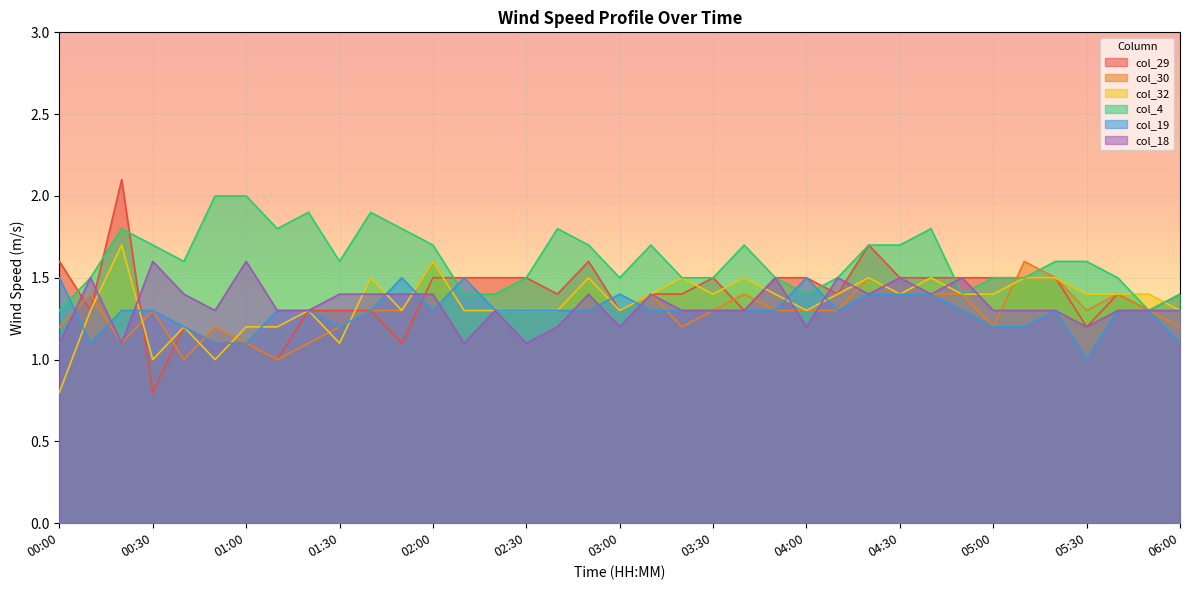

The col_30 series shows 2.0 at 02:30. True or false?

False